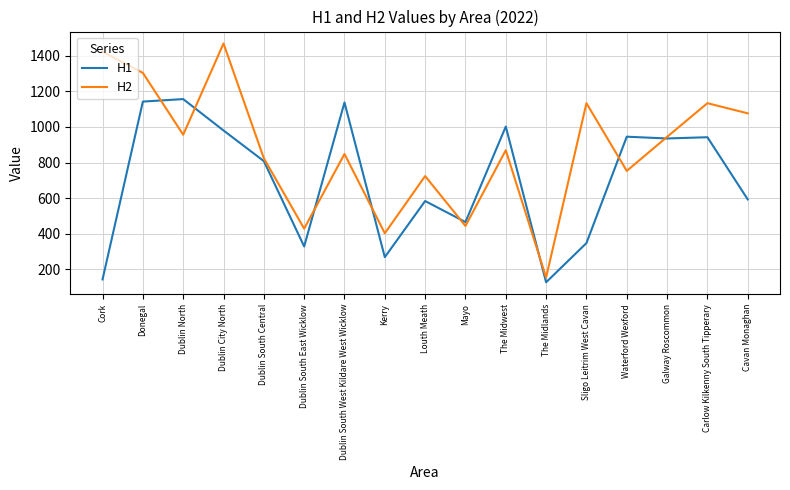

True or false: H2 has a value of 1138 at Louth Meath.

False